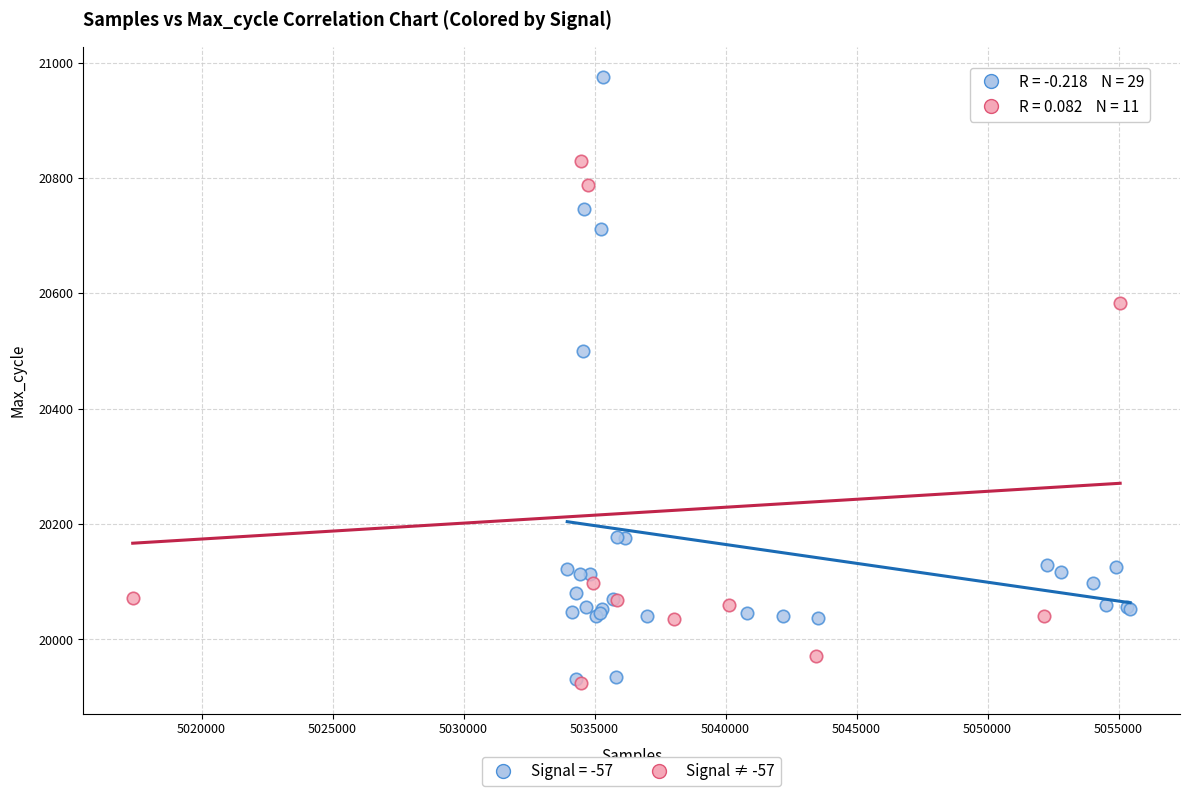

Which series contains the highest Y value?

Signal = -57